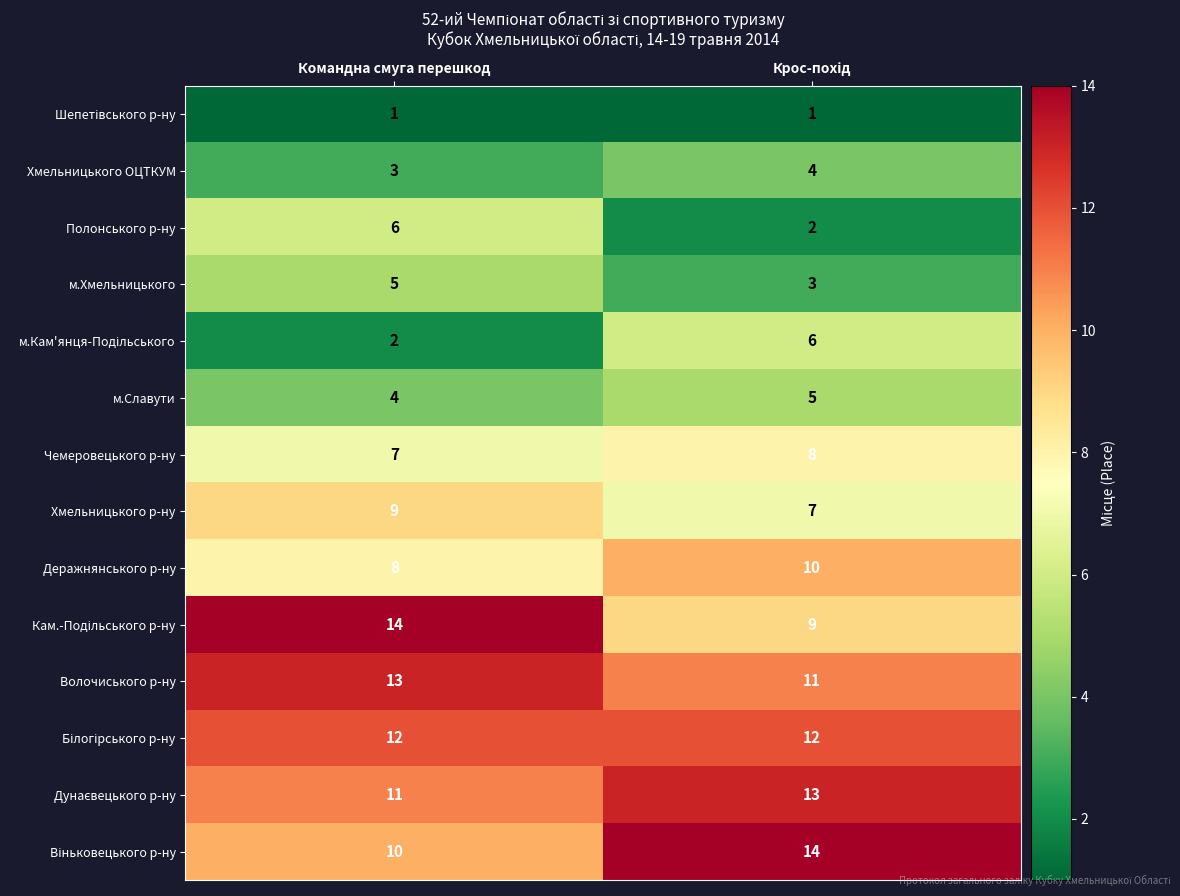

True or false: Деражнянського р-ну has a value of 8 at Командна смуга перешкод.

True